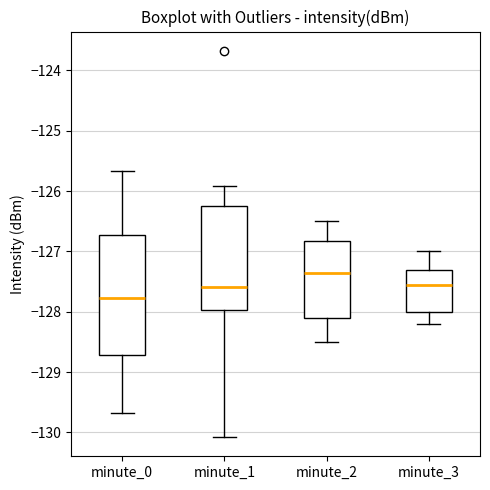

Reading left to right, read every box against the y-axis: the position of its median line, the range the box covers, and the ends of its whiskers. The values are not printed on the chart, so give them approximately, as read against the axis.

minute_0: median -127.8, box -128.7 to -126.7, whiskers -129.7 to -125.7
minute_1: median -127.6, box -128.0 to -126.3, whiskers -130.1 to -125.9
minute_2: median -127.3, box -128.1 to -126.8, whiskers -128.5 to -126.5
minute_3: median -127.5, box -128.0 to -127.3, whiskers -128.2 to -127.0